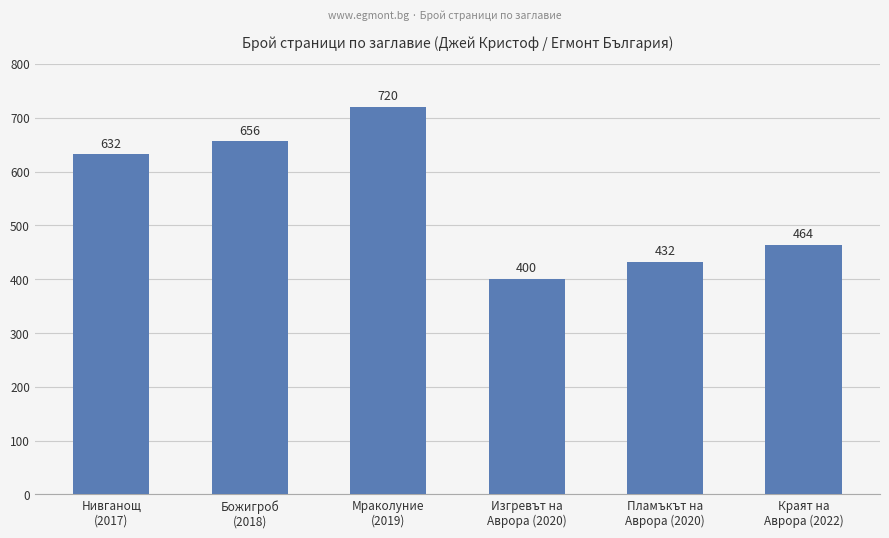

How many data points does each series have?

6